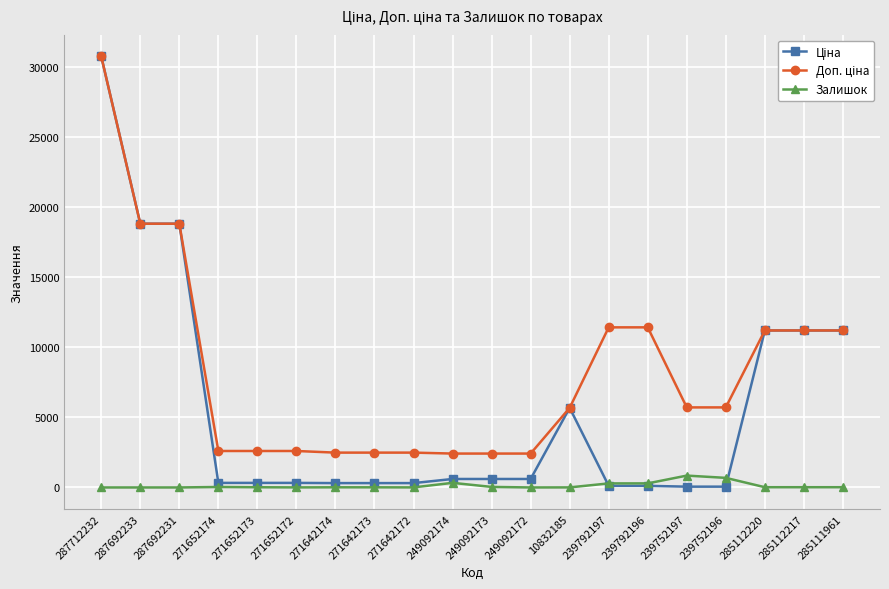

Is it true that Залишок equals 0.0 at 287692231?

True